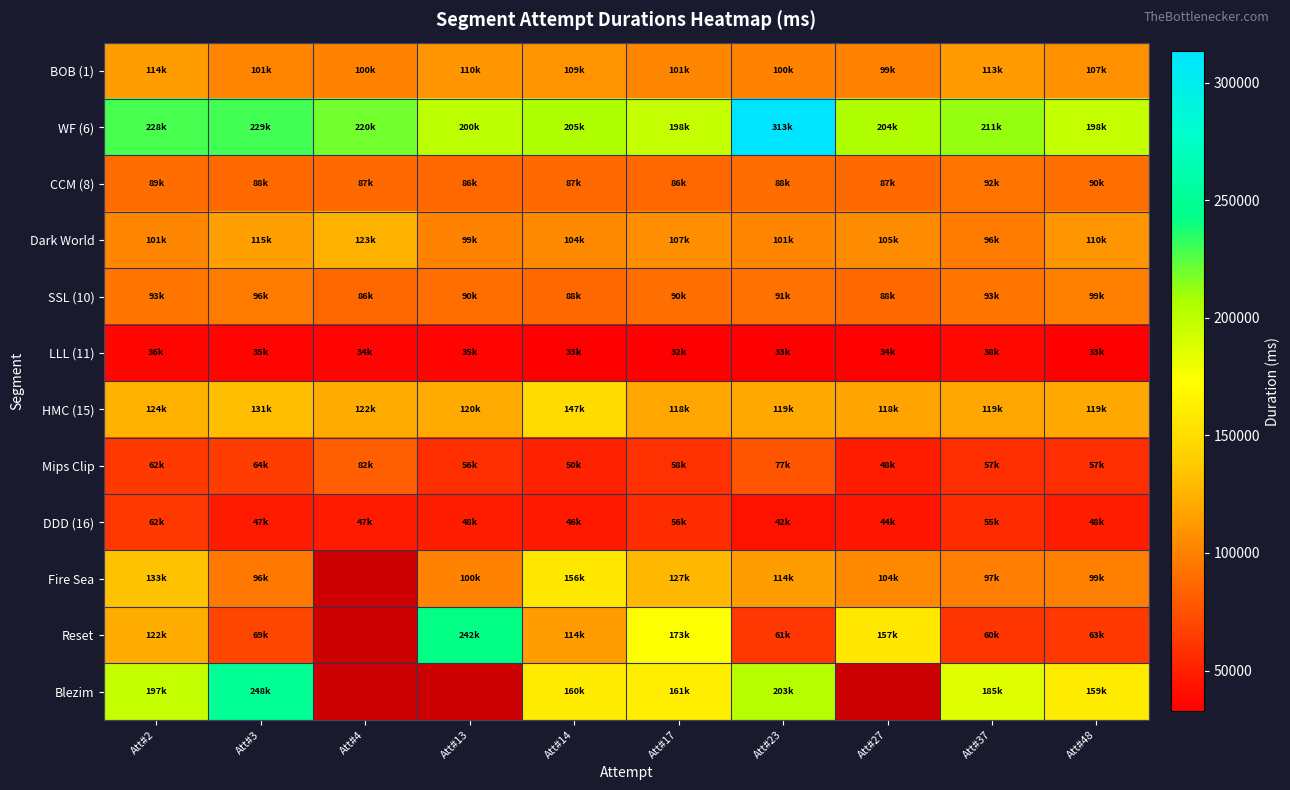

What is the total value across all series at Att#3?

1325879.0